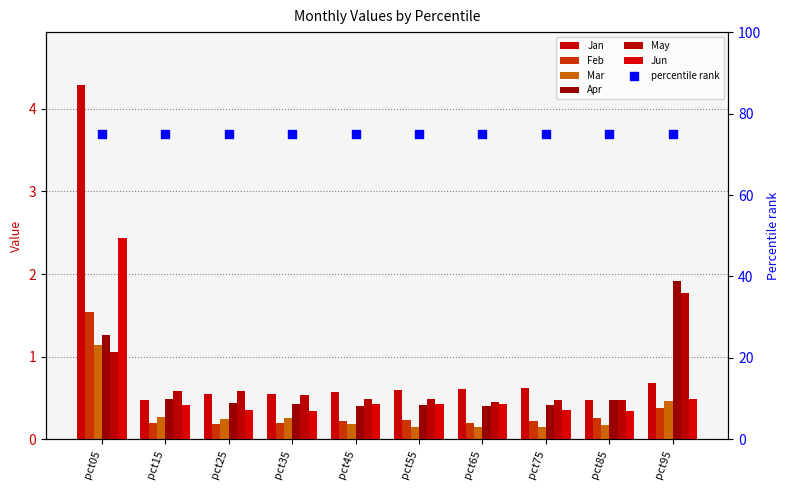

Which series contains the highest Y value?

Jan